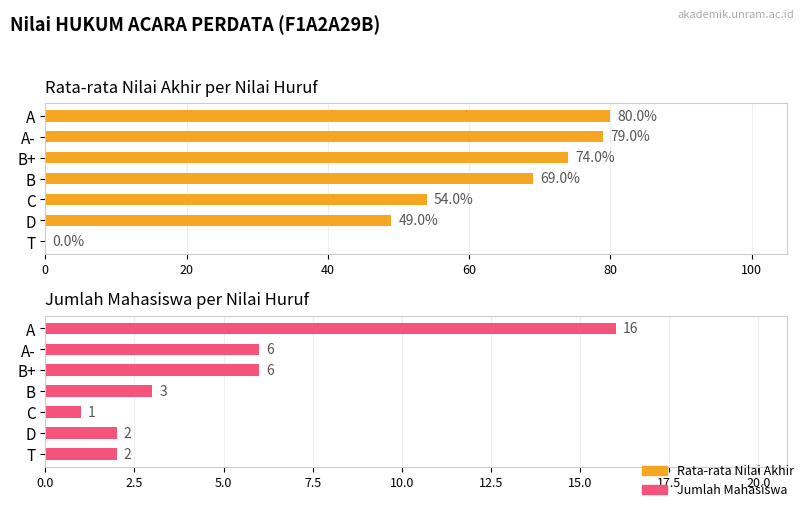

Reading left to right, list all the values displayed in this chart.

Rata-rata Nilai Akhir: 80	79	74	69	54	49	0
Jumlah Mahasiswa: 16	6	6	3	1	2	2